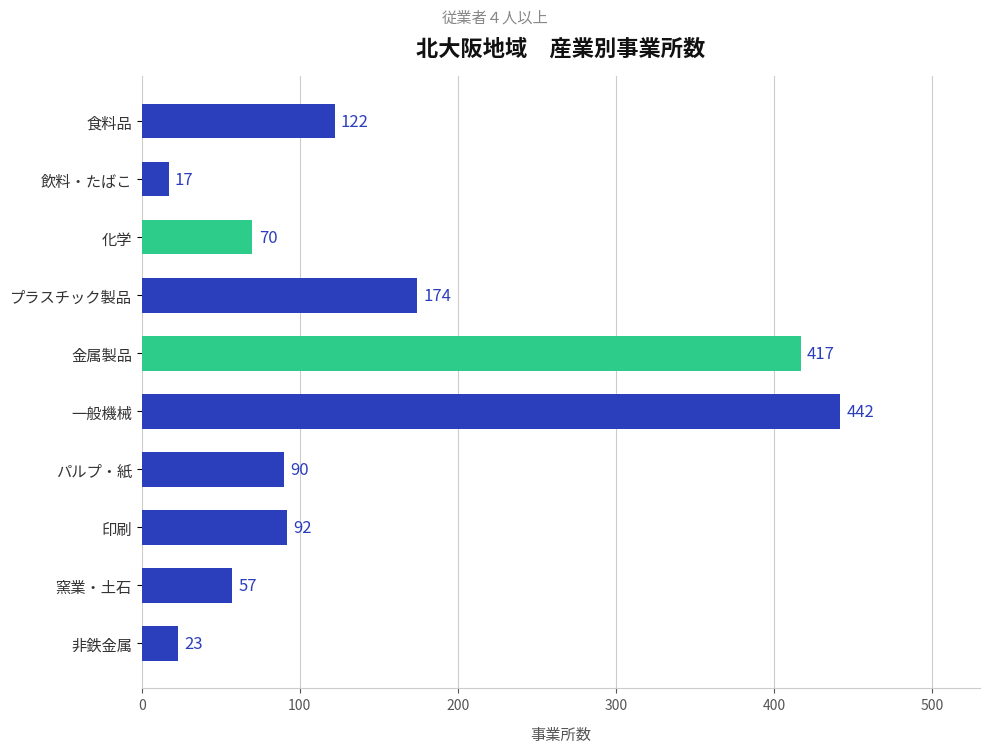

Does the chart contain any negative values?

No